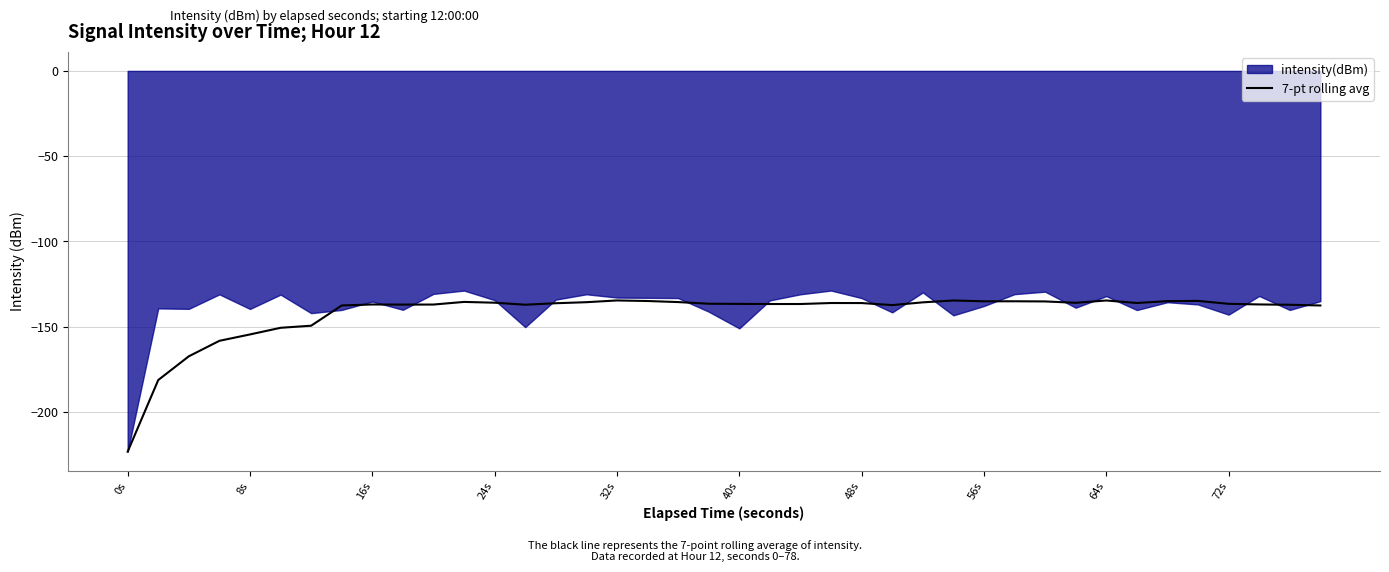

What is the maximum value for 7-pt rolling avg?

-134.6